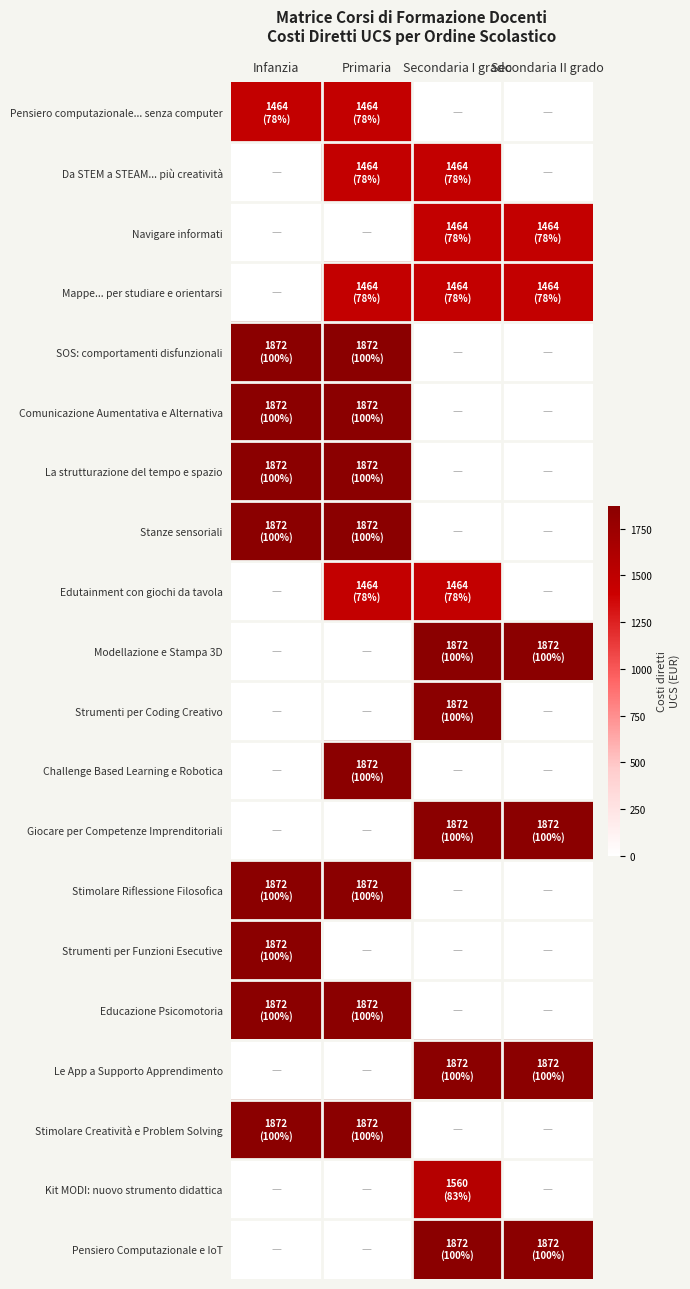

Reading left to right, extract all data points from this chart.

Pensiero computazionale... senza computer: Infanzia=1464	Primaria=1464	Secondaria I grado=0	Secondaria II grado=0
Da STEM a STEAM... più creatività: Infanzia=0	Primaria=1464	Secondaria I grado=1464	Secondaria II grado=0
Navigare informati: Infanzia=0	Primaria=0	Secondaria I grado=1464	Secondaria II grado=1464
Mappe... per studiare e orientarsi: Infanzia=0	Primaria=1464	Secondaria I grado=1464	Secondaria II grado=1464
SOS: comportamenti disfunzionali: Infanzia=1872	Primaria=1872	Secondaria I grado=0	Secondaria II grado=0
Comunicazione Aumentativa e Alternativa: Infanzia=1872	Primaria=1872	Secondaria I grado=0	Secondaria II grado=0
La strutturazione del tempo e spazio: Infanzia=1872	Primaria=1872	Secondaria I grado=0	Secondaria II grado=0
Stanze sensoriali: Infanzia=1872	Primaria=1872	Secondaria I grado=0	Secondaria II grado=0
Edutainment con giochi da tavola: Infanzia=0	Primaria=1464	Secondaria I grado=1464	Secondaria II grado=0
Modellazione e Stampa 3D: Infanzia=0	Primaria=0	Secondaria I grado=1872	Secondaria II grado=1872
Strumenti per Coding Creativo: Infanzia=0	Primaria=0	Secondaria I grado=1872	Secondaria II grado=0
Challenge Based Learning e Robotica: Infanzia=0	Primaria=1872	Secondaria I grado=0	Secondaria II grado=0
Giocare per Competenze Imprenditoriali: Infanzia=0	Primaria=0	Secondaria I grado=1872	Secondaria II grado=1872
Stimolare Riflessione Filosofica: Infanzia=1872	Primaria=1872	Secondaria I grado=0	Secondaria II grado=0
Strumenti per Funzioni Esecutive: Infanzia=1872	Primaria=0	Secondaria I grado=0	Secondaria II grado=0
Educazione Psicomotoria: Infanzia=1872	Primaria=1872	Secondaria I grado=0	Secondaria II grado=0
Le App a Supporto Apprendimento: Infanzia=0	Primaria=0	Secondaria I grado=1872	Secondaria II grado=1872
Stimolare Creatività e Problem Solving: Infanzia=1872	Primaria=1872	Secondaria I grado=0	Secondaria II grado=0
Kit MODI: nuovo strumento didattica: Infanzia=0	Primaria=0	Secondaria I grado=1560	Secondaria II grado=0
Pensiero Computazionale e IoT: Infanzia=0	Primaria=0	Secondaria I grado=1872	Secondaria II grado=1872